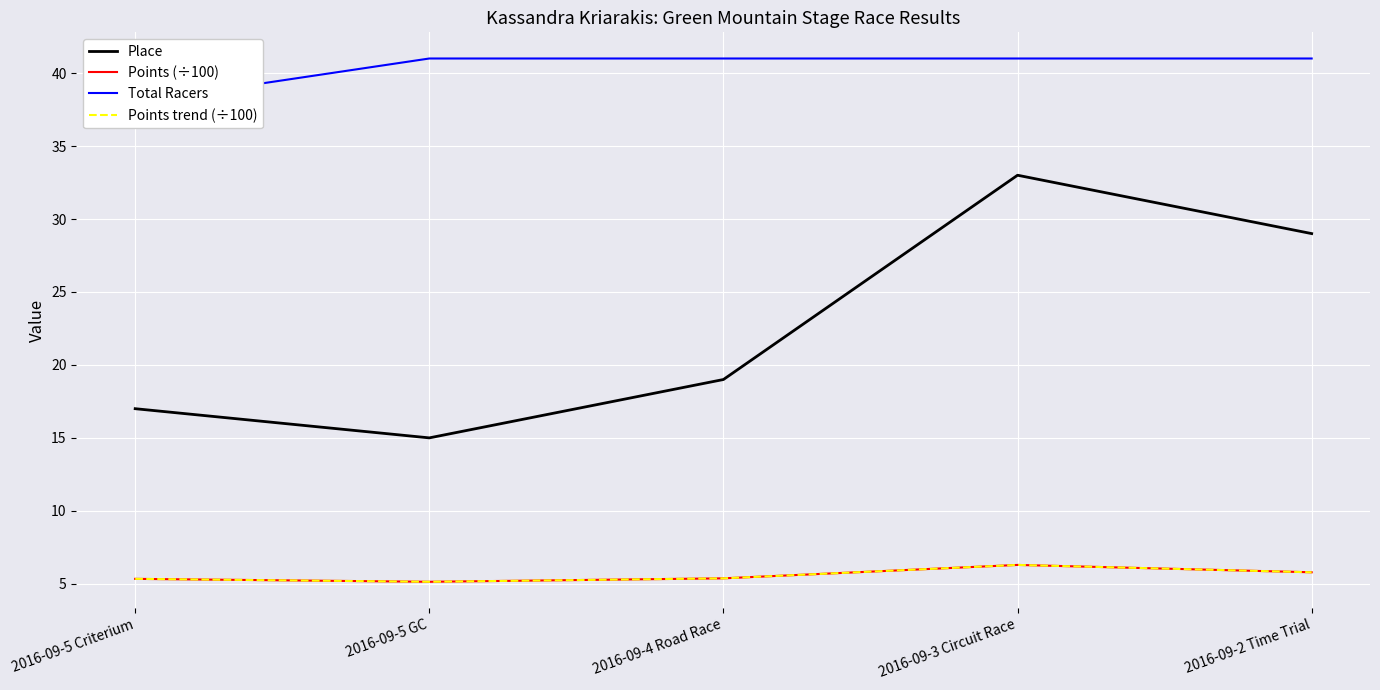

The value of Place at 2016-09-4 Road Race is 19.0. True or false?

True